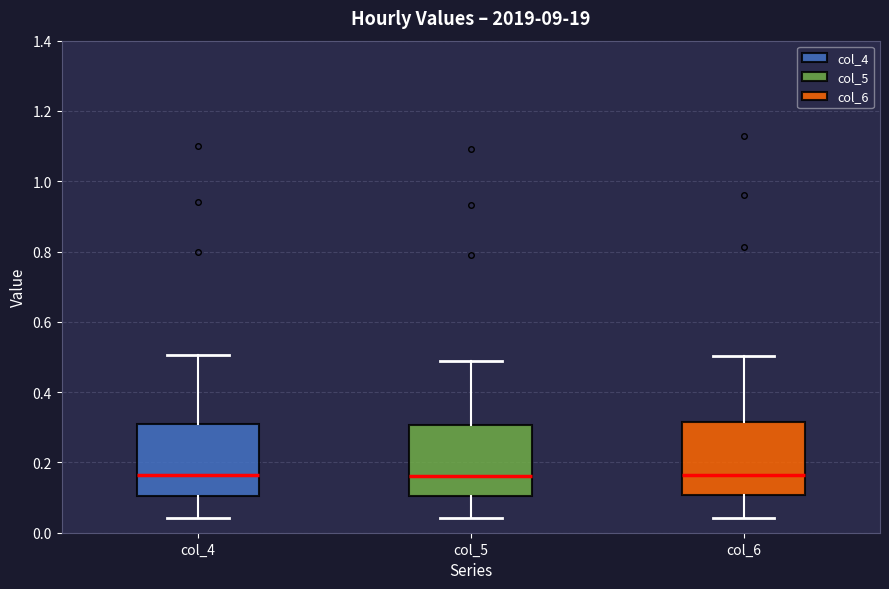

Reading left to right, transcribe this box plot: for each box, give where its median line is, the range the box spans, and where its two whiskers end, as read against the y-axis. The values are not printed on the chart, so give them approximately, as read against the axis.

col_4: median 0.16, box 0.10 to 0.30, whiskers 0.04 to 0.50
col_5: median 0.16, box 0.10 to 0.30, whiskers 0.04 to 0.48
col_6: median 0.16, box 0.10 to 0.32, whiskers 0.04 to 0.50